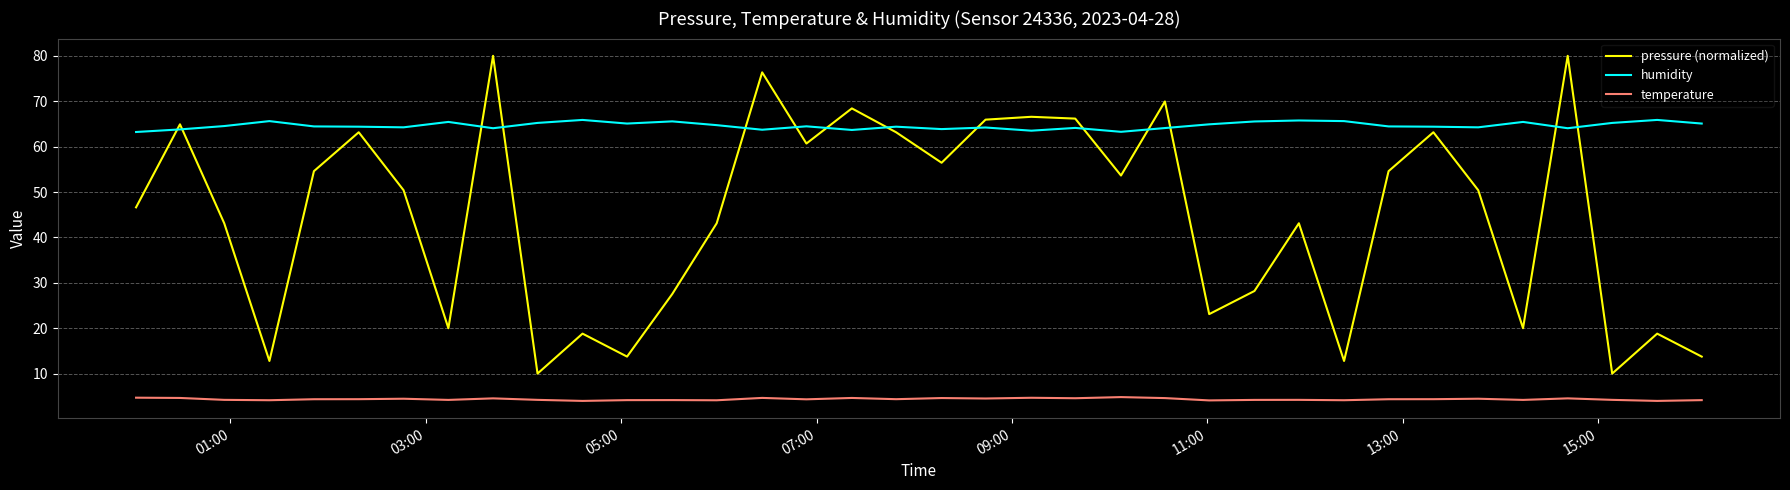

True or false: pressure (normalized) and temperature intersect in this chart.

False